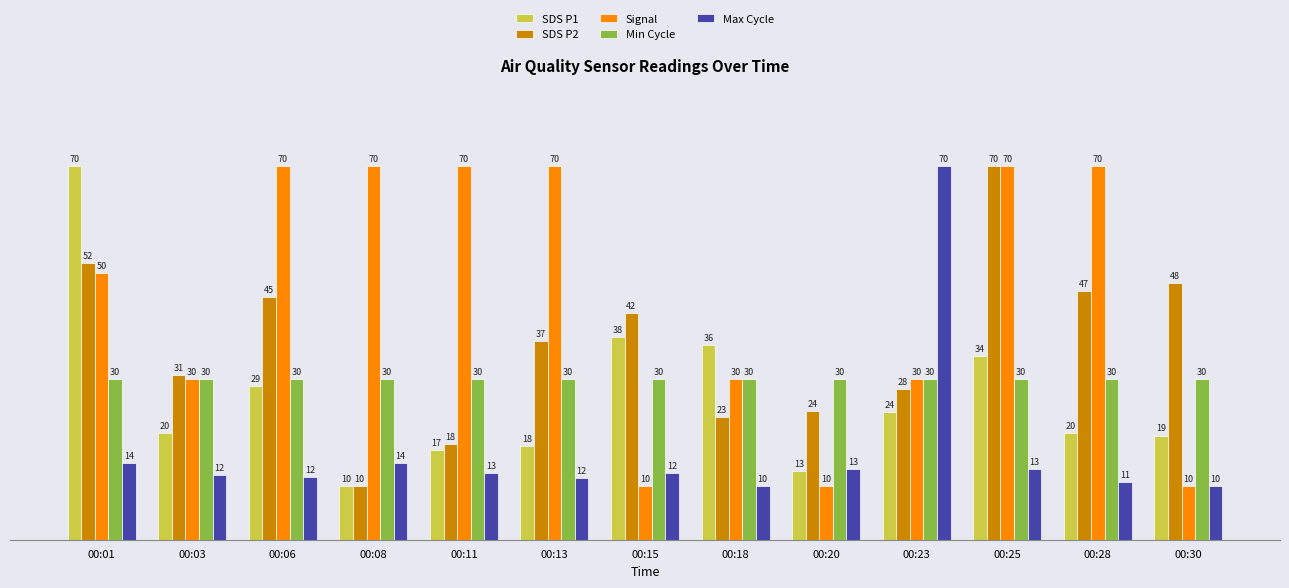

What is the greatest value displayed?

70.0